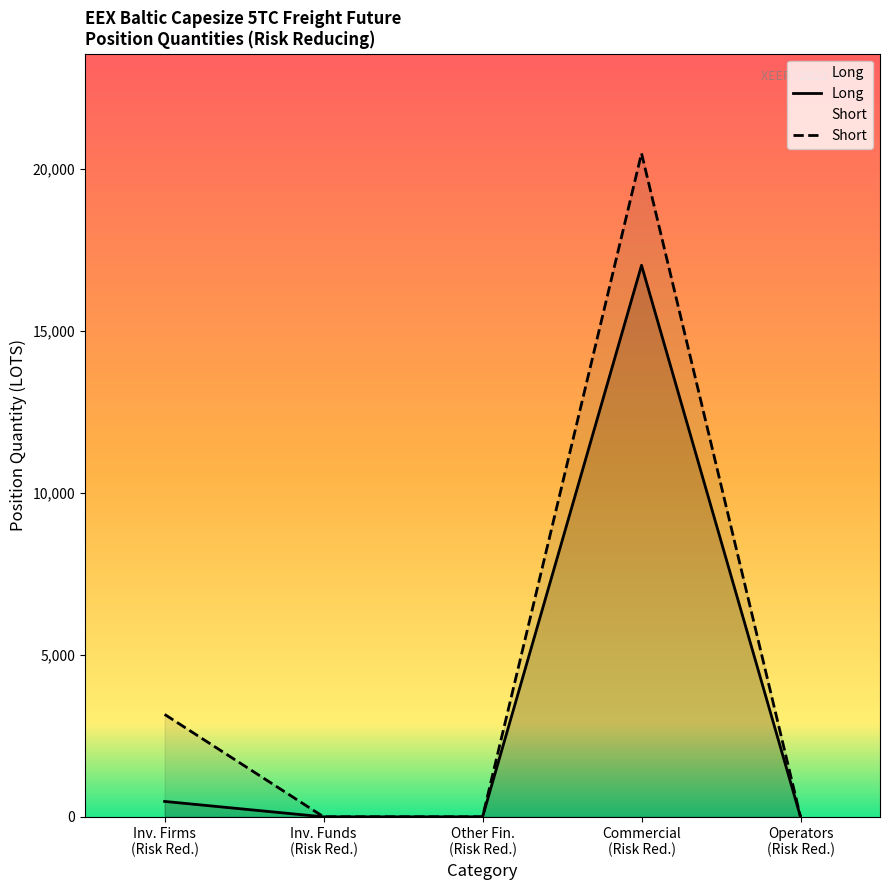

How many positive values does the Long series have?

2